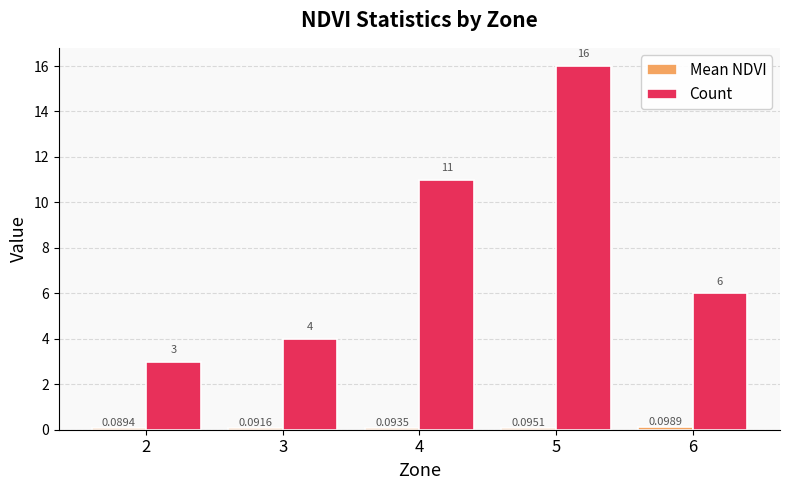

Which series has the largest range (max minus min)?

Count